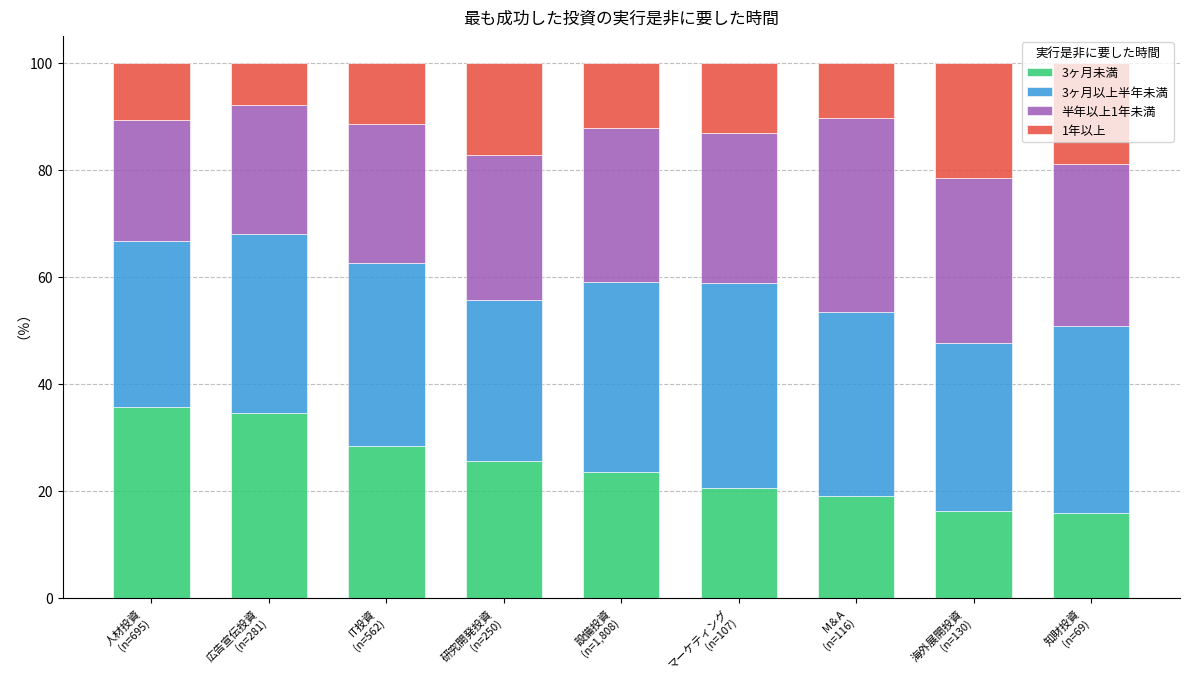

What is the maximum value for 3ヶ月未満?

35.7